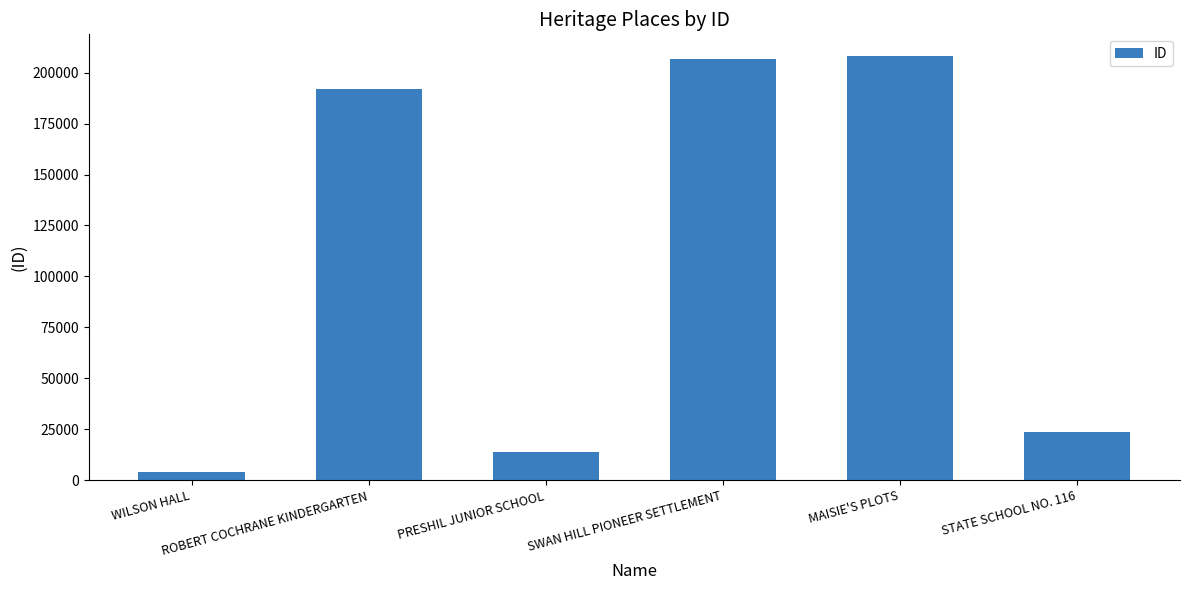

Approximately how many times larger is the value at PRESHIL JUNIOR SCHOOL compared to SWAN HILL PIONEER SETTLEMENT?

0.1